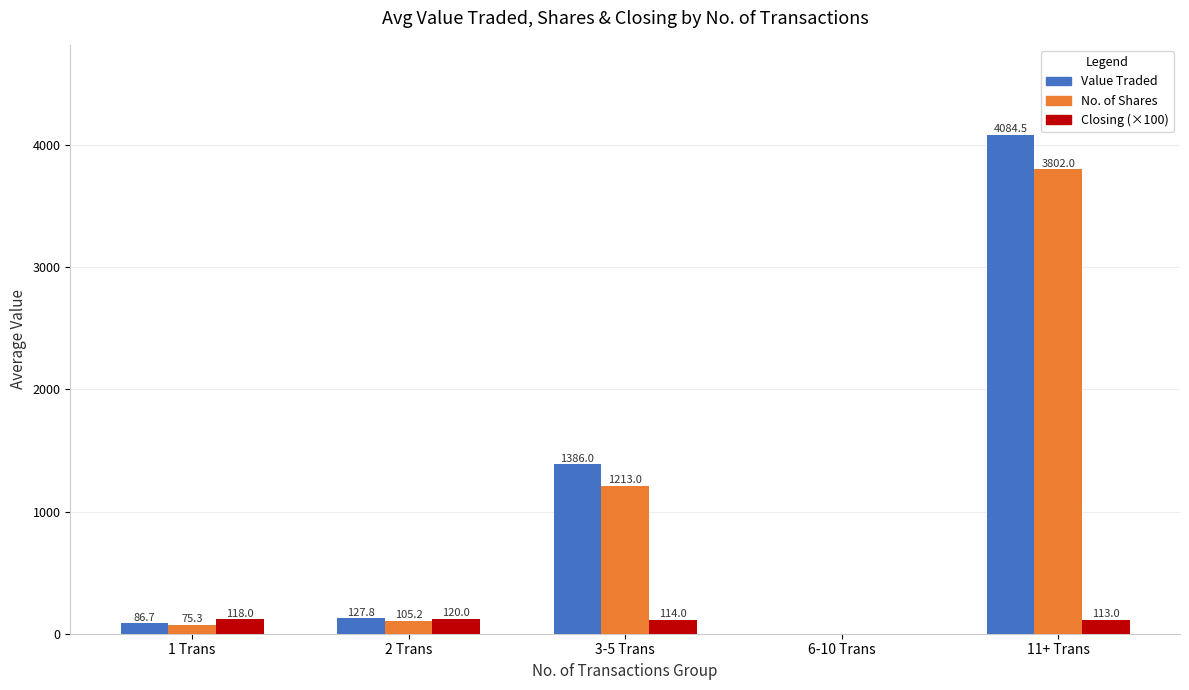

Which series has the largest total across all categories?

Value Traded